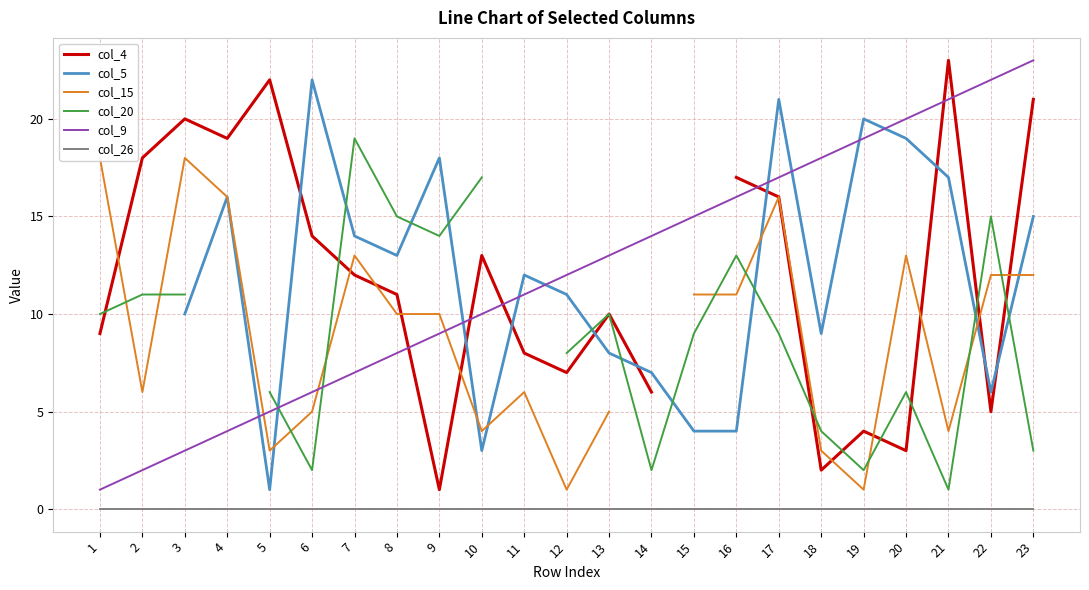

How many interior local valleys does the col_20 series have?

5